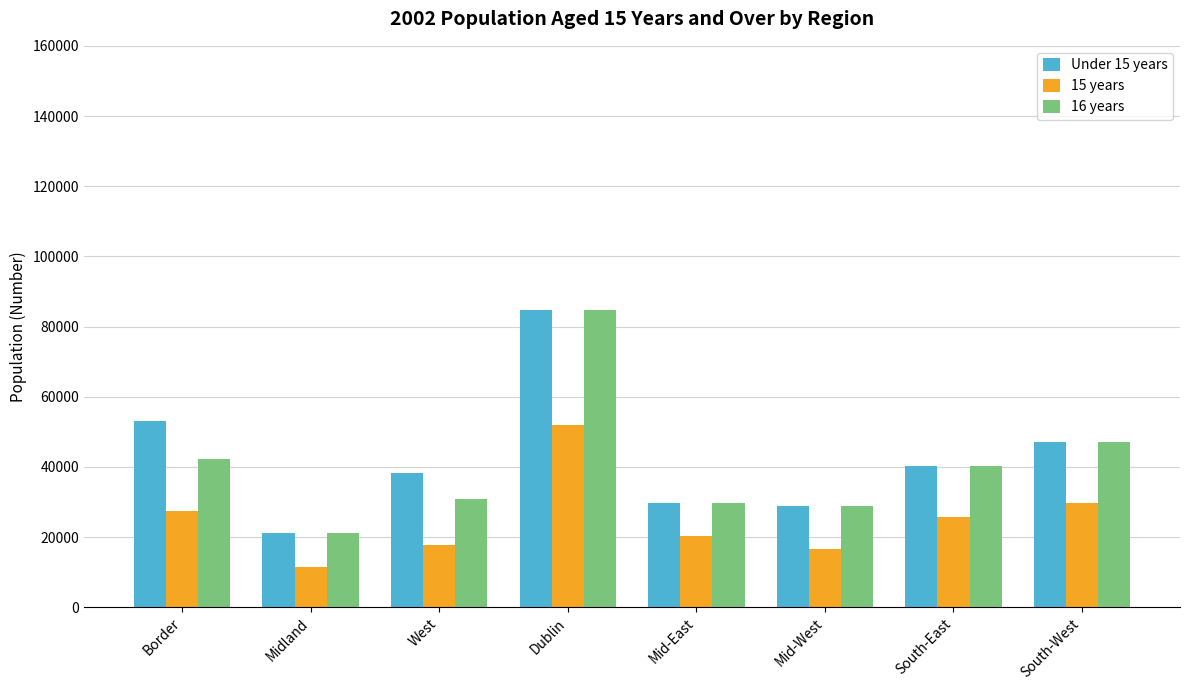

Reading right to left, extract all data points from this chart.

Under 15 years: 47135	40307	28964	29611	84662	38273	21207	53177
15 years: 29659	25617	16613	20317	52041	17786	11537	27432
16 years: 47135	40307	28964	29611	84662	30798	21204	42268